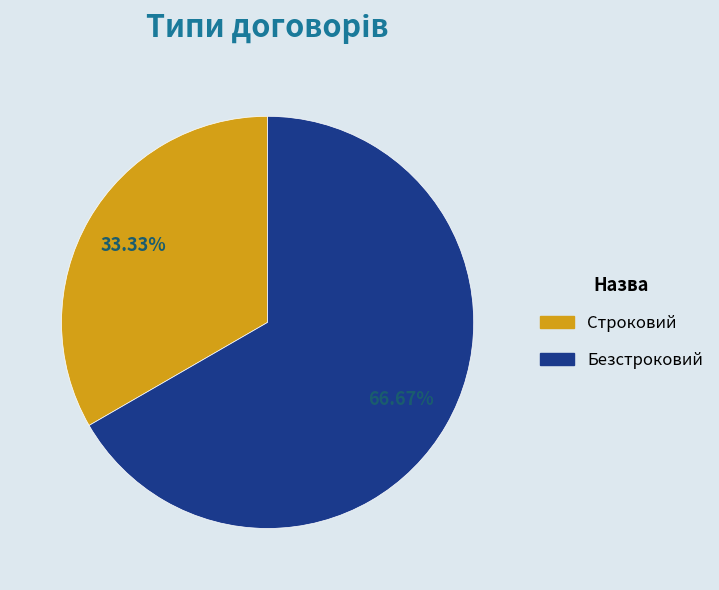

What is the ratio of the value at Безстроковий to the value at Строковий?

2.0